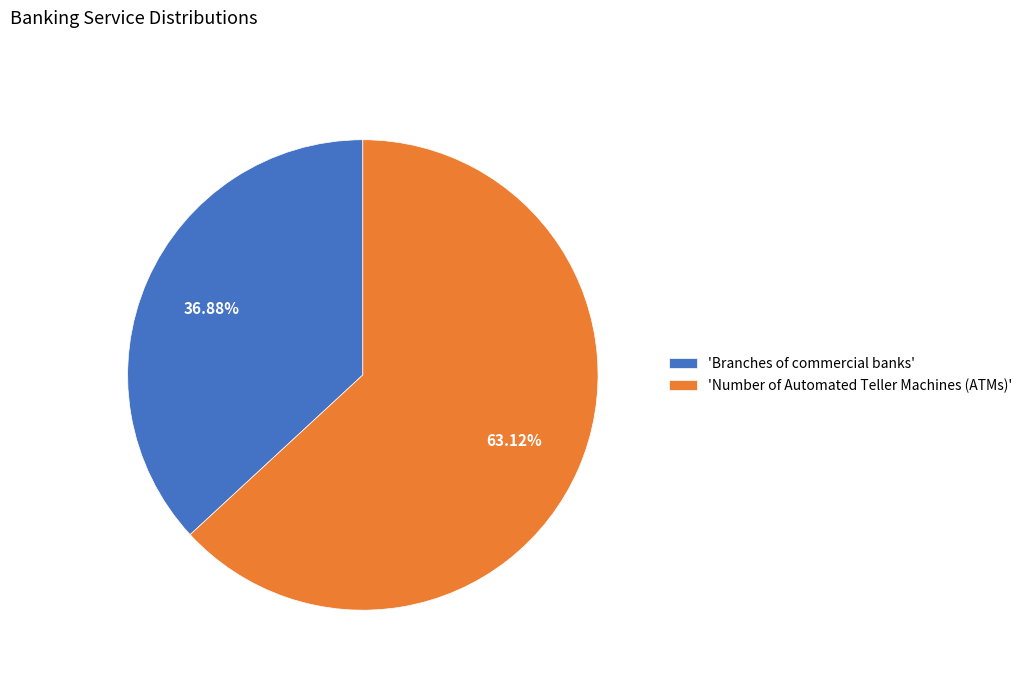

Which slice represents more than half of the pie?

'Number of Automated Teller Machines (ATMs)'